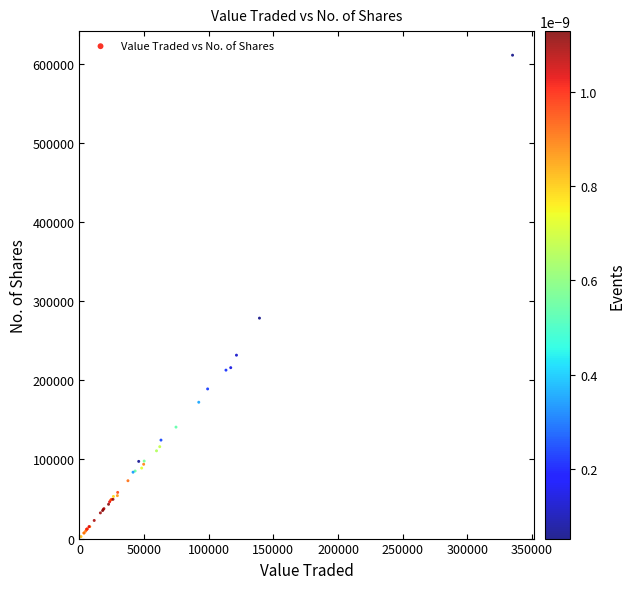

What Y value in the scatter plot is closest to 306711?

278620